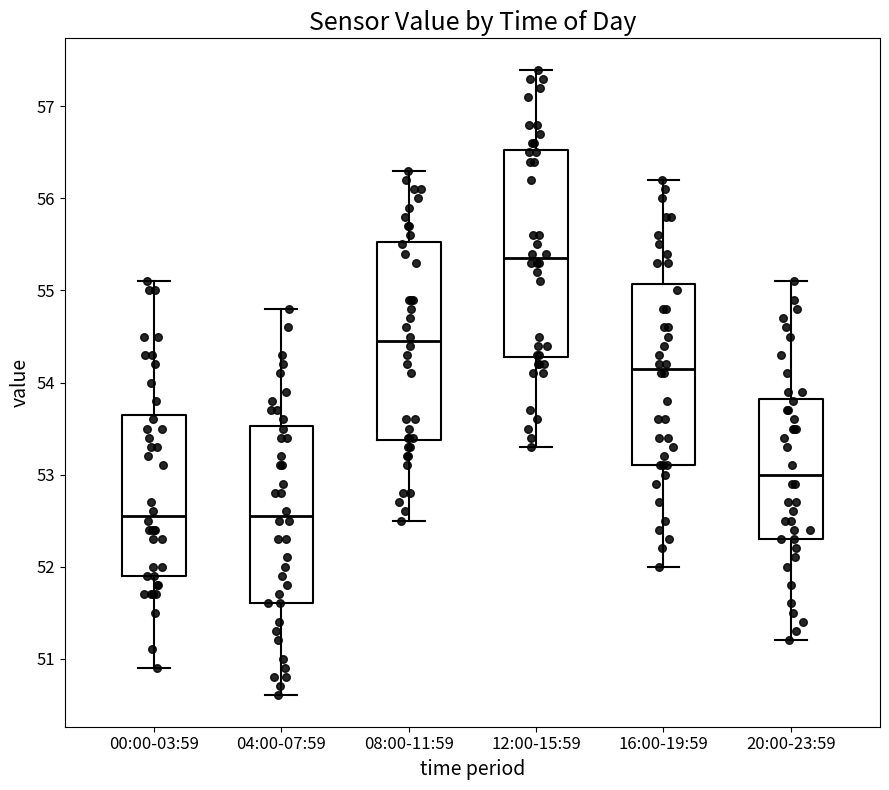

Where does the lower whisker of the box for 04:00-07:59 end on the y-axis? The values are not printed on the chart, so give them approximately, as read against the axis.

50.6